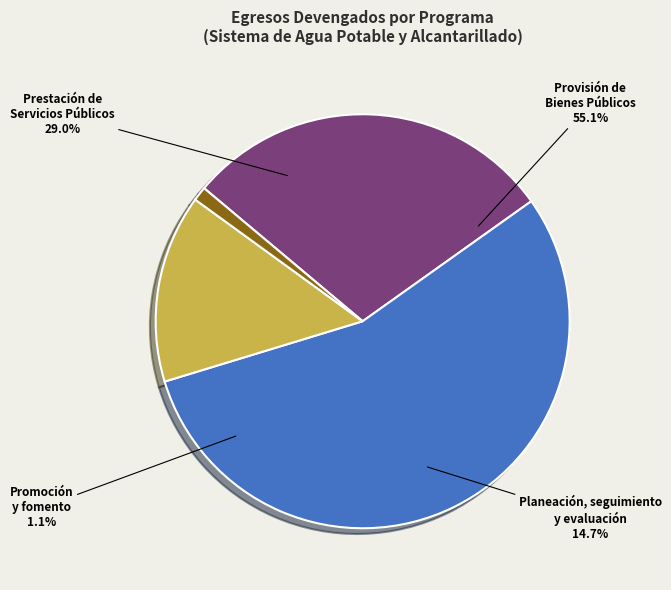

To the nearest percent, what is the average slice percentage?

25%